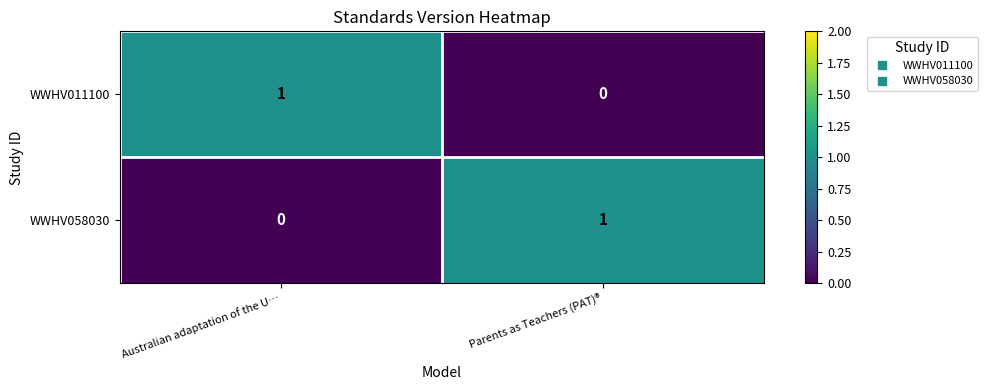

Rank the series at Parents as Teachers (PAT)® from highest to lowest value.

WWHV058030, WWHV011100